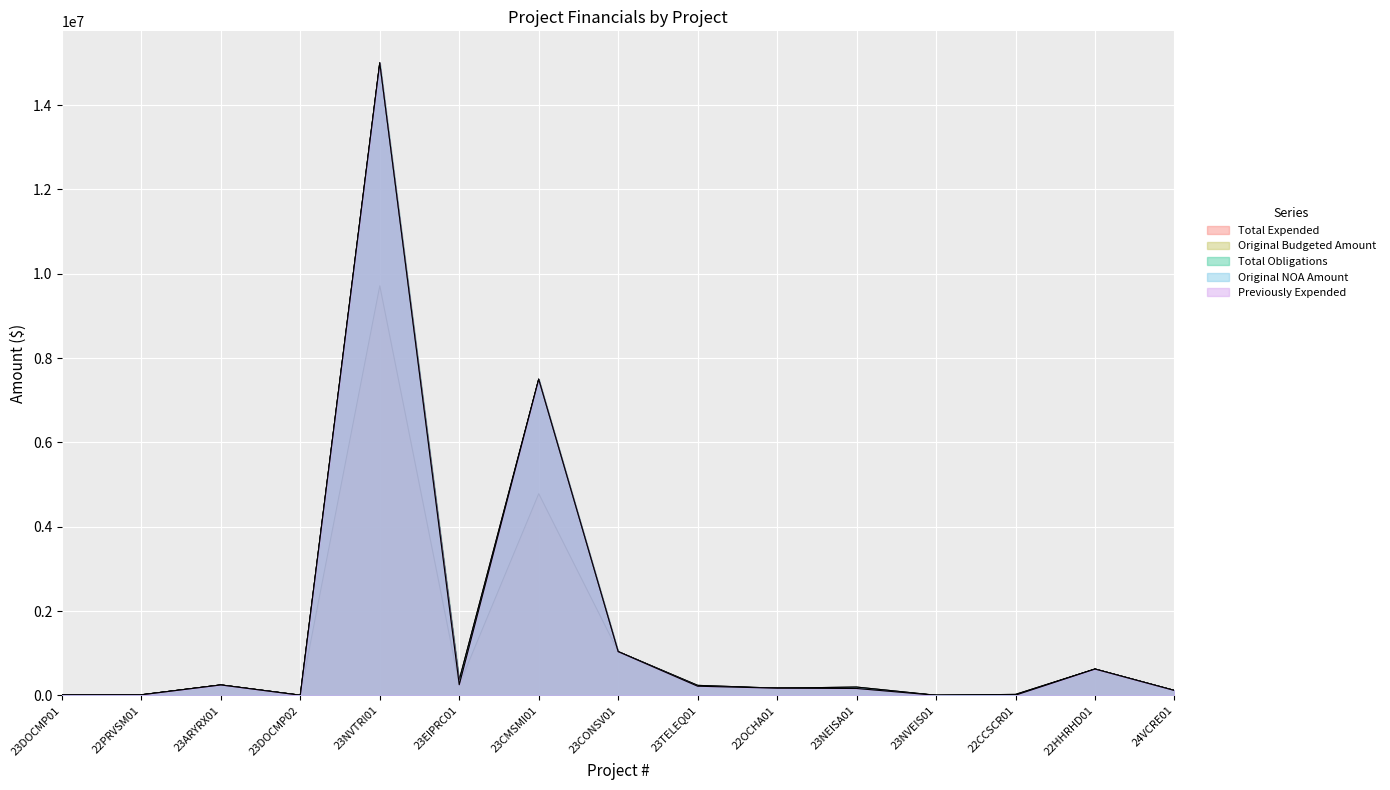

How many distinct data groups are displayed?

5